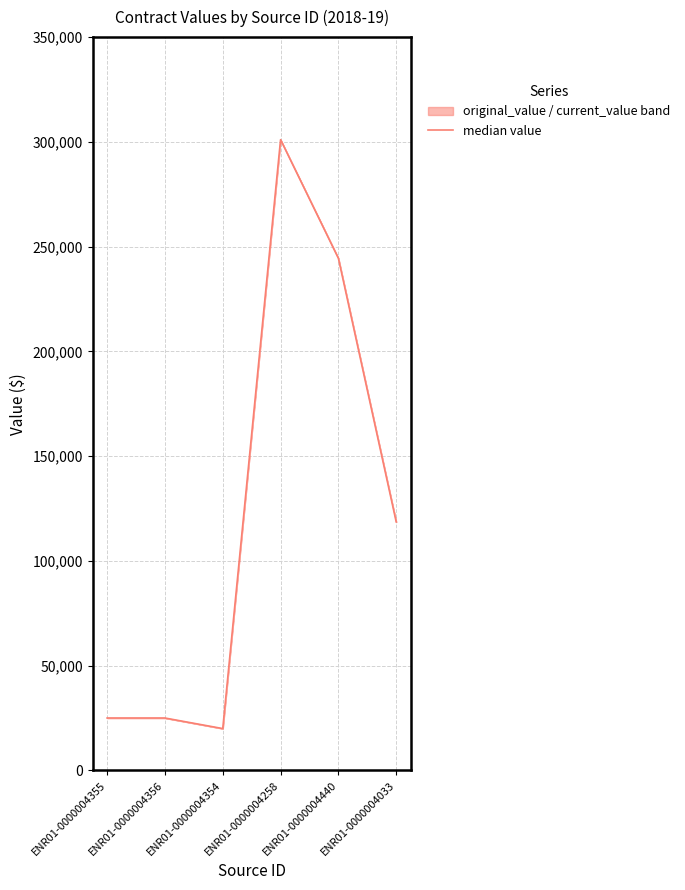

The chart shows a value of 42456 at ENR01-0000004356. True or false?

False